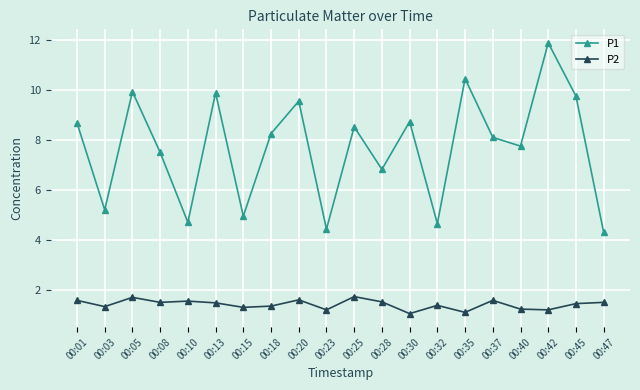

True or false: P1 and P2 cross at least once.

False